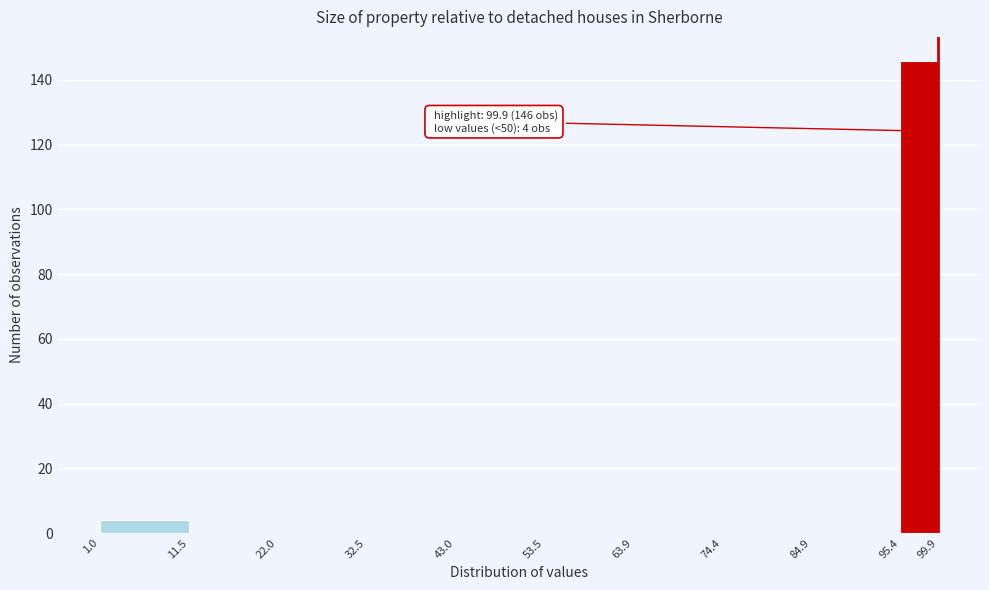

Which range on the x-axis has the tallest bar?

95.4 to 99.9